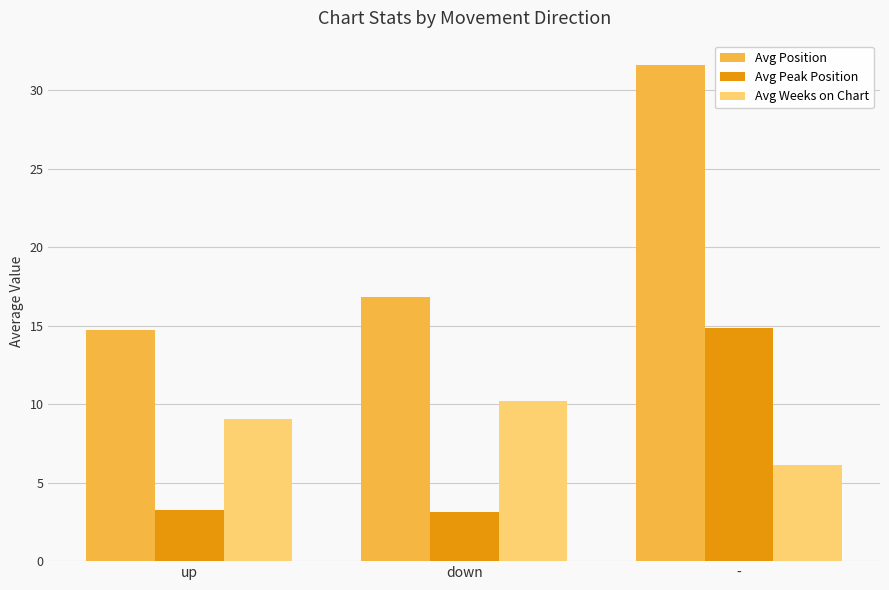

How many series are shown in this chart?

3